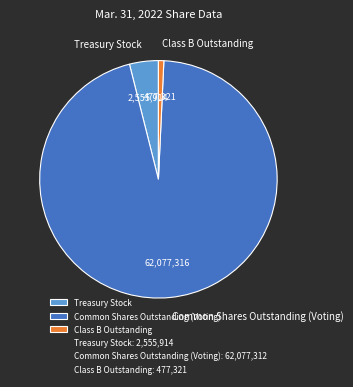

How many segments does this pie chart have?

3